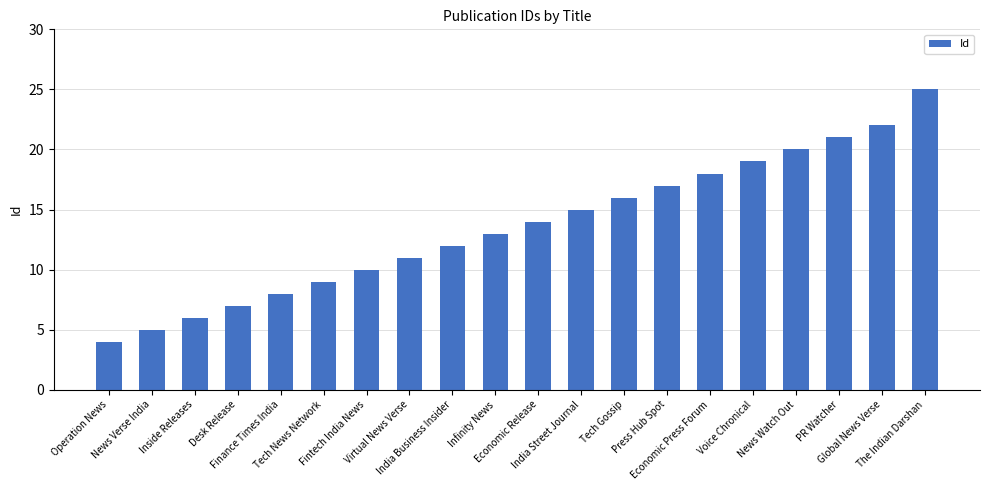

Rank the categories by value from highest to lowest.

The Indian Darshan, Global News Verse, PR Watcher, News Watch Out, Voice Chronical, Economic Press Forum, Press Hub Spot, Tech Gossip, India Street Journal, Economic Release, Infinity News, India Business Insider, Virtual News Verse, Fintech India News, Tech News Network, Finance Times India, Desk Release, Inside Releases, News Verse India, Operation News